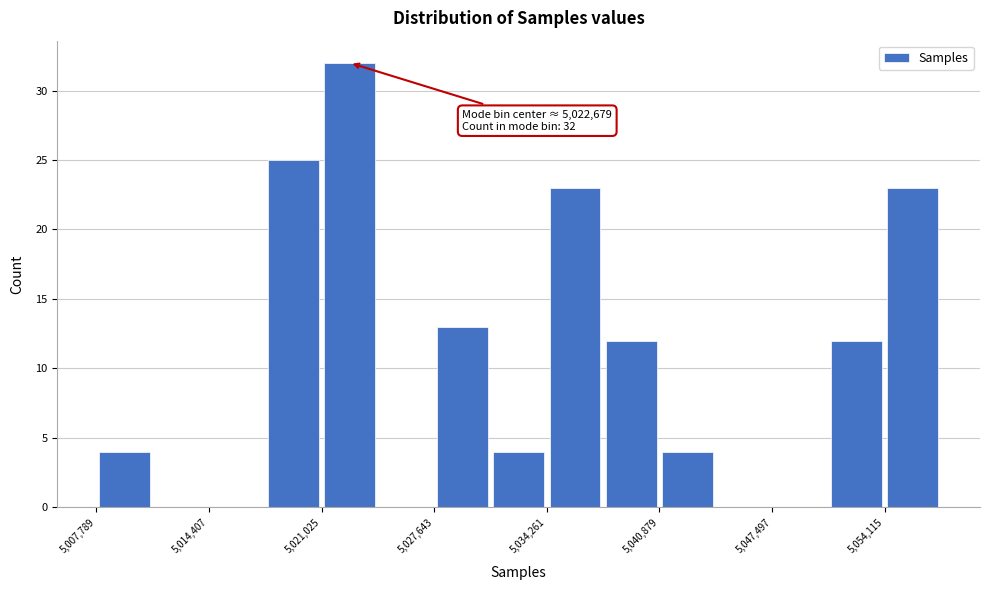

Read against the x-axis, roughly where is the centre of the tallest bar?

5023000